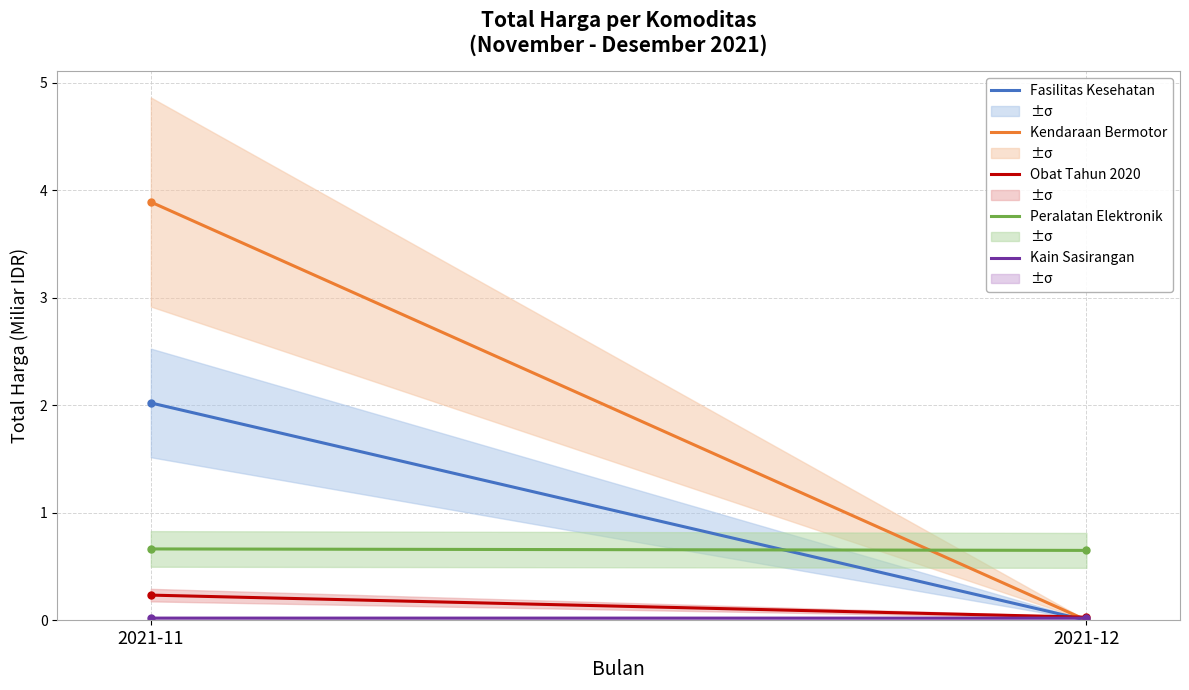

Reading left to right, transcribe all the data shown in this chart.

Fasilitas Kesehatan: 2021-11=2.0	2021-12=0.0
Kendaraan Bermotor: 2021-11=3.9	2021-12=0.0
Obat Tahun 2020: 2021-11=0.2	2021-12=0.0
Peralatan Elektronik: 2021-11=0.7	2021-12=0.6
Kain Sasirangan: 2021-11=0.0	2021-12=0.0